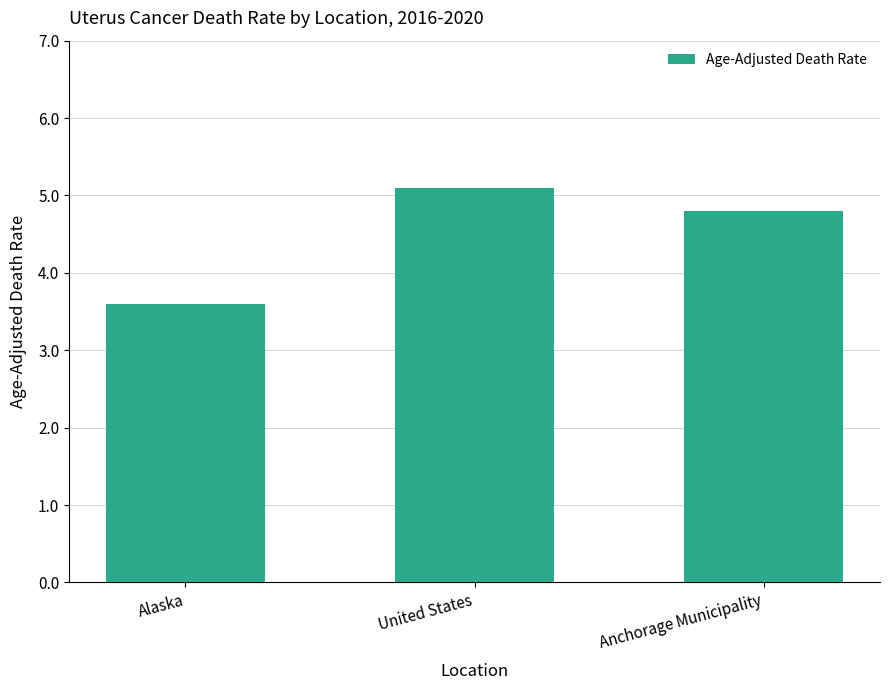

True or false: the data shows 6.5 at Anchorage Municipality.

False